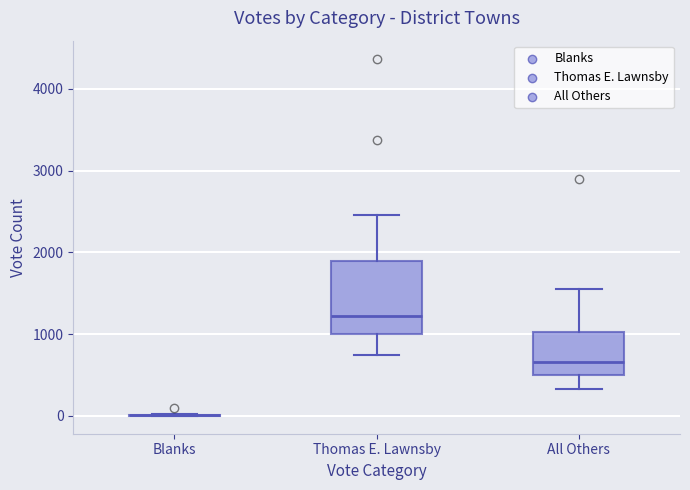

Reading left to right, read every box against the y-axis: the position of its median line, the range the box covers, and the ends of its whiskers. The values are not printed on the chart, so give them approximately, as read against the axis.

Blanks: box collapsed to a line at 0, whiskers 0 to 0
Thomas E. Lawnsby: median 1200, box 1000 to 1900, whiskers 700 to 2500
All Others: median 700, box 500 to 1000, whiskers 300 to 1600